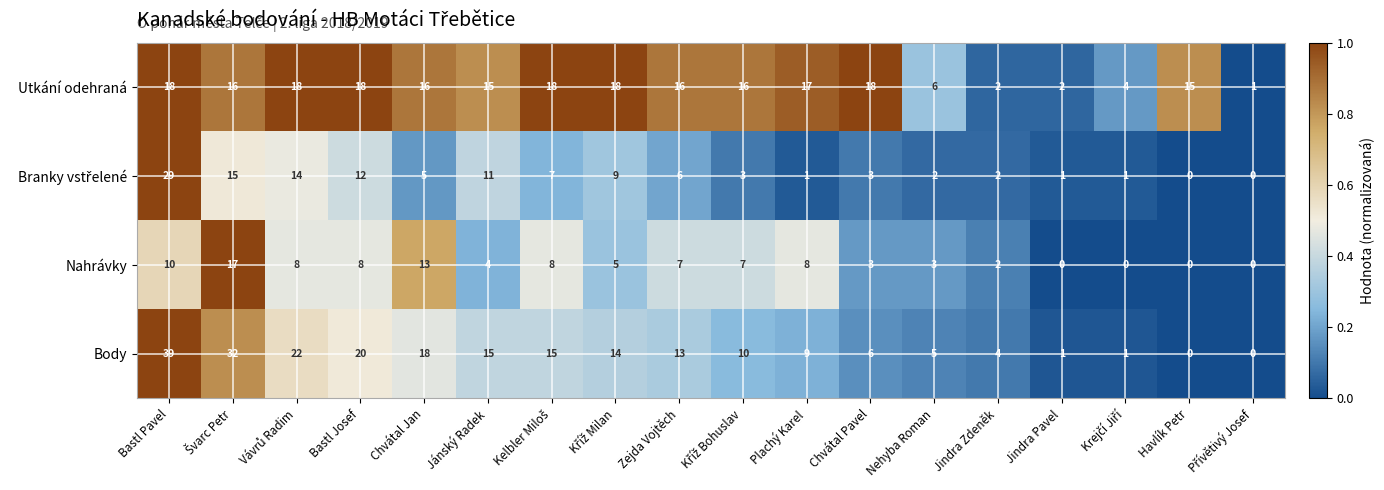

What is the difference between the Body values at Jindra Pavel and Chvátal Jan?

17